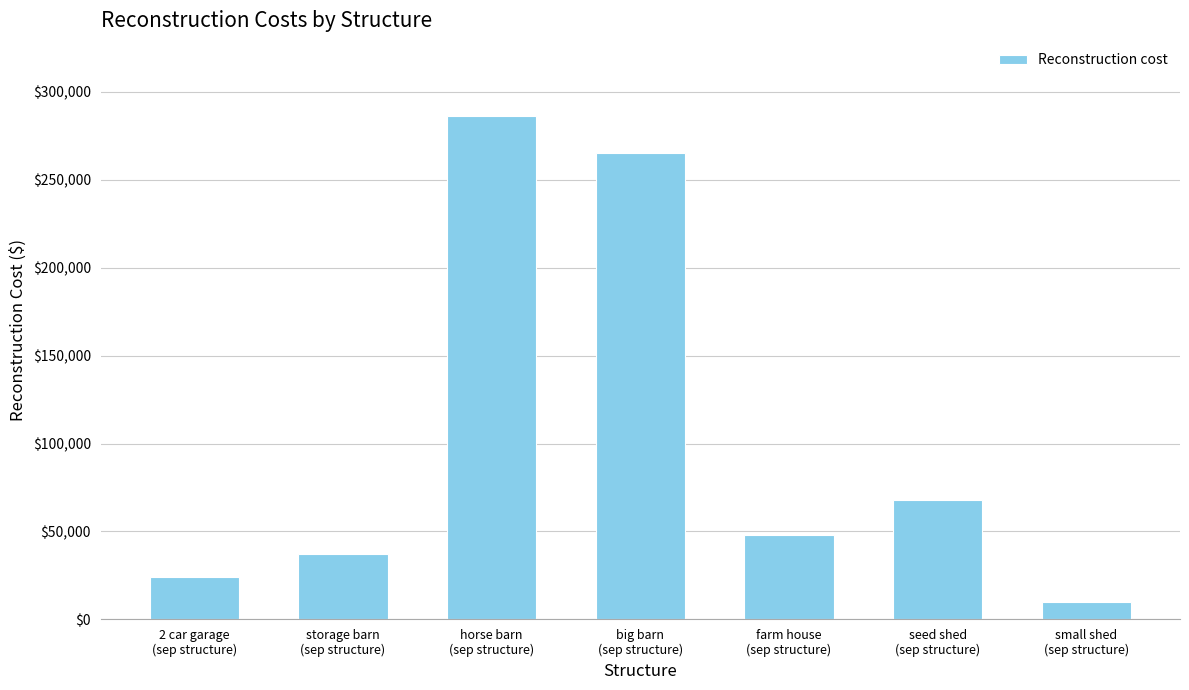

What is the change in value from farm house
(sep structure) to seed shed
(sep structure)?

+20000